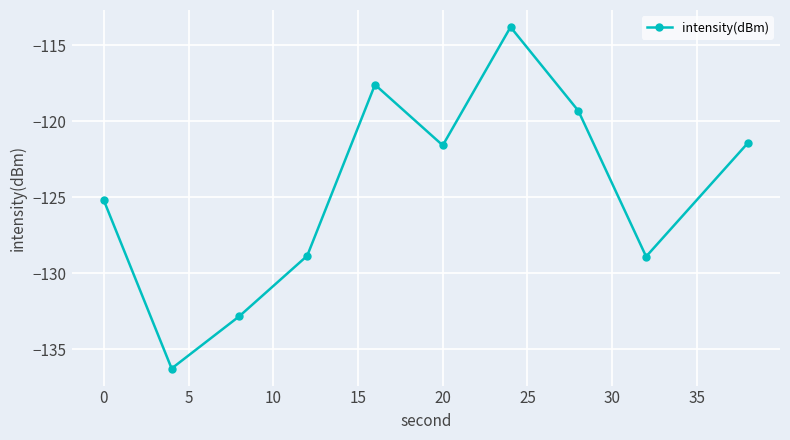

What is the minimum value shown in the chart?

-136.3